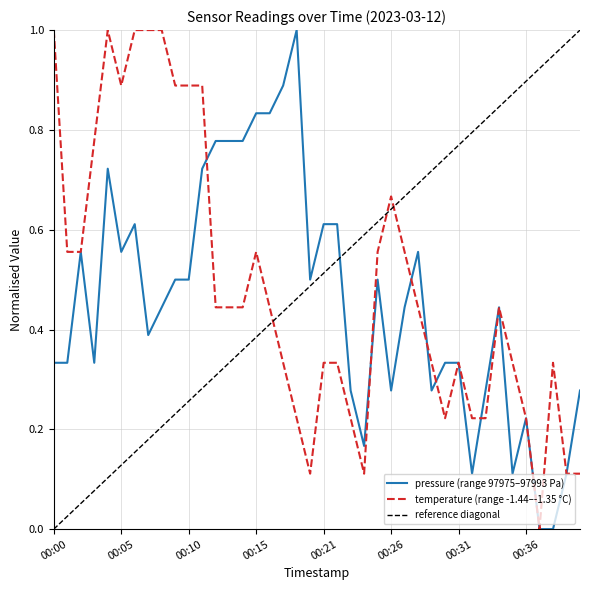

Is it true that pressure equals 0.4 at 00:21?

False